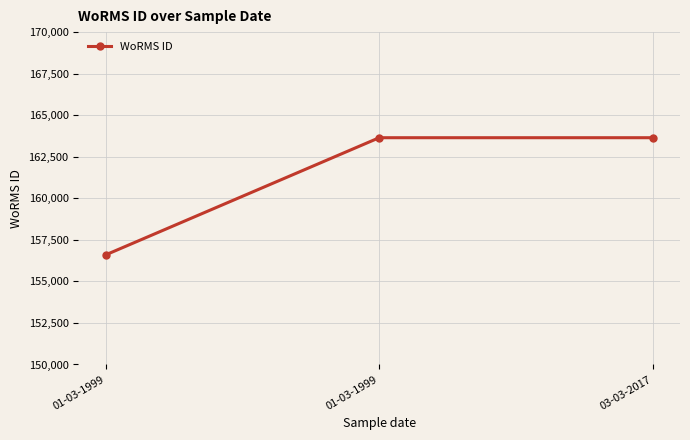

How many distinct data groups are displayed?

1